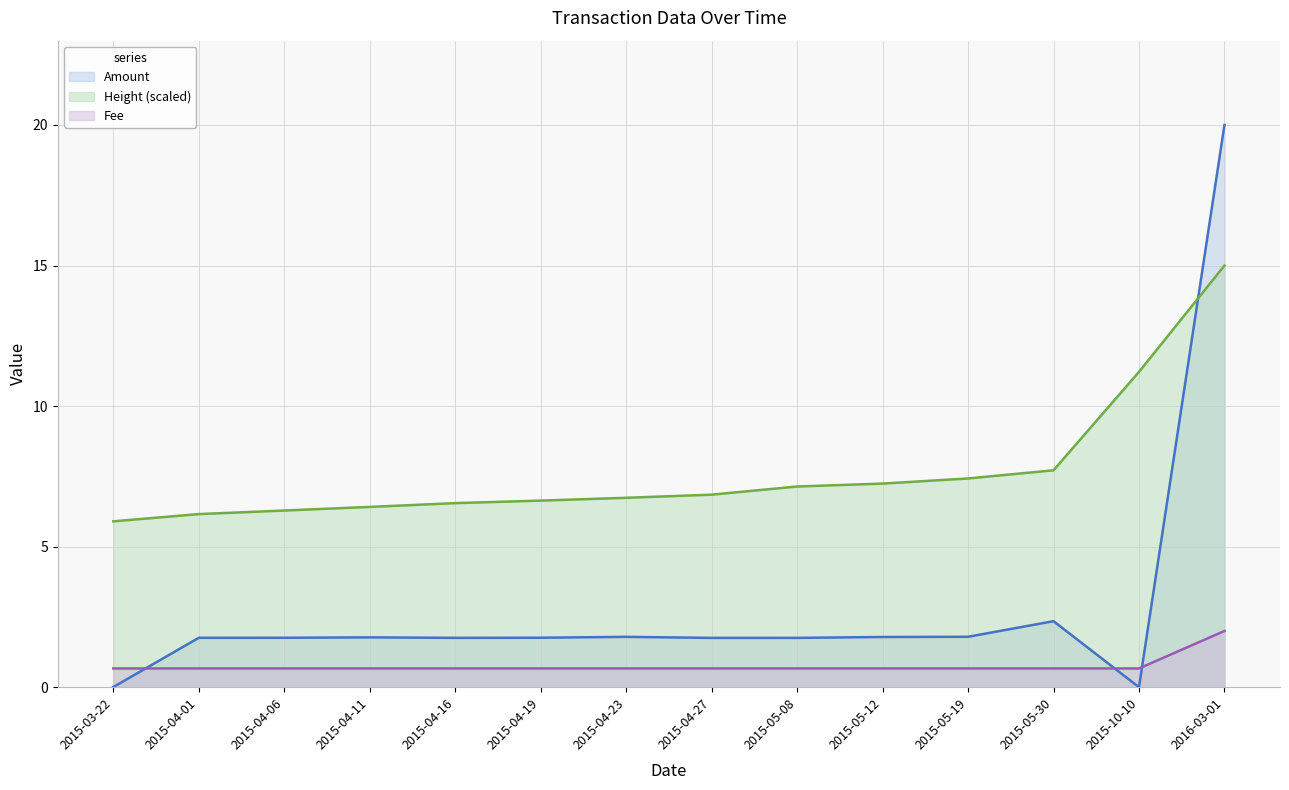

Which series has the largest total across all categories?

Height (scaled)